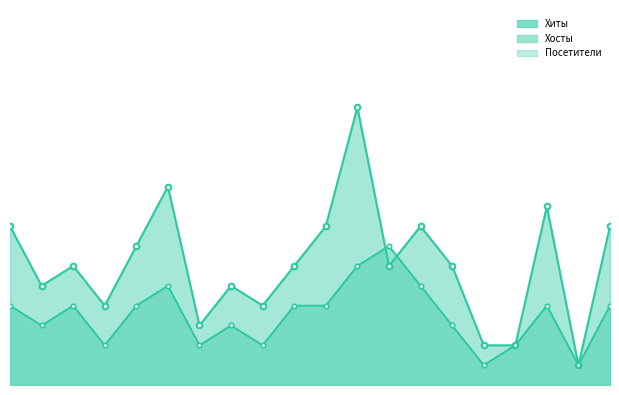

Where is Хиты nearest to the value 7?

2016-05